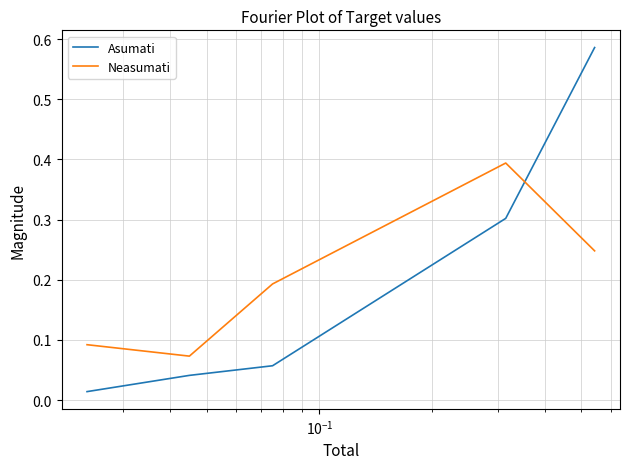

How many lines are shown in the chart?

2